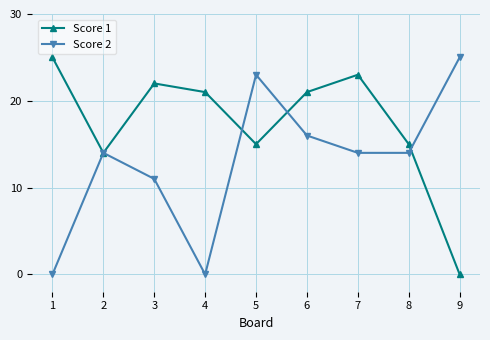

True or false: Score 1 has a value of 15 at 5.

True